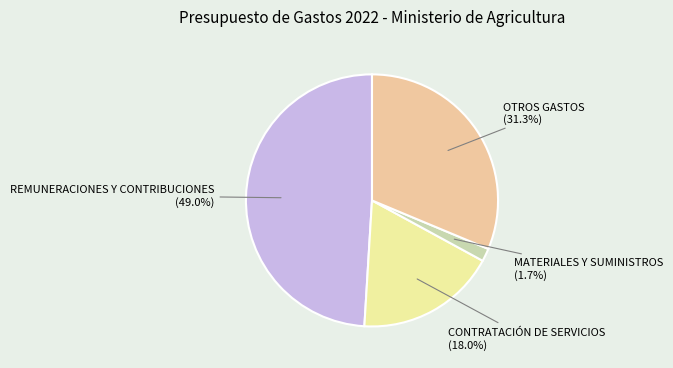

Does OTROS GASTOS represent more than half of the total?

No